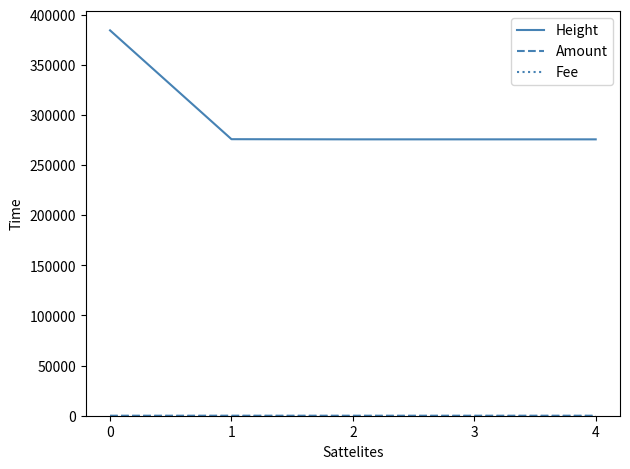

The Height series shows 384487 at 0. True or false?

True